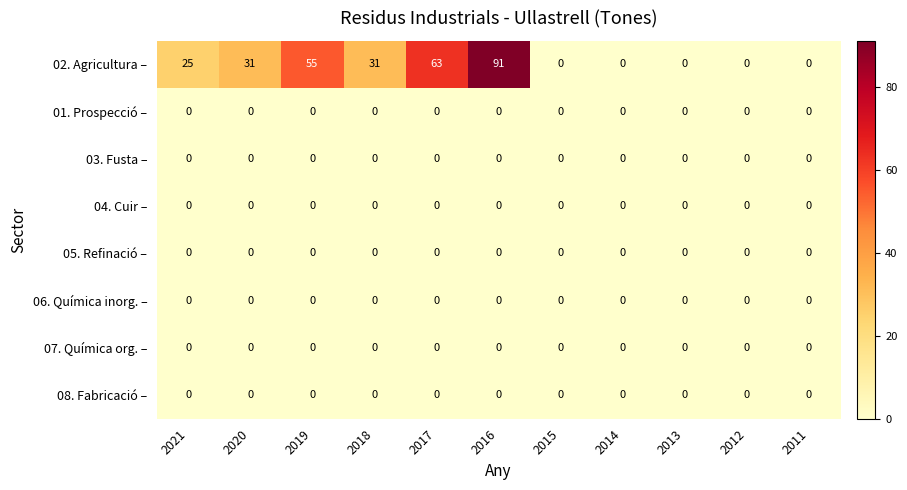

Count the number of categories in the chart.

11